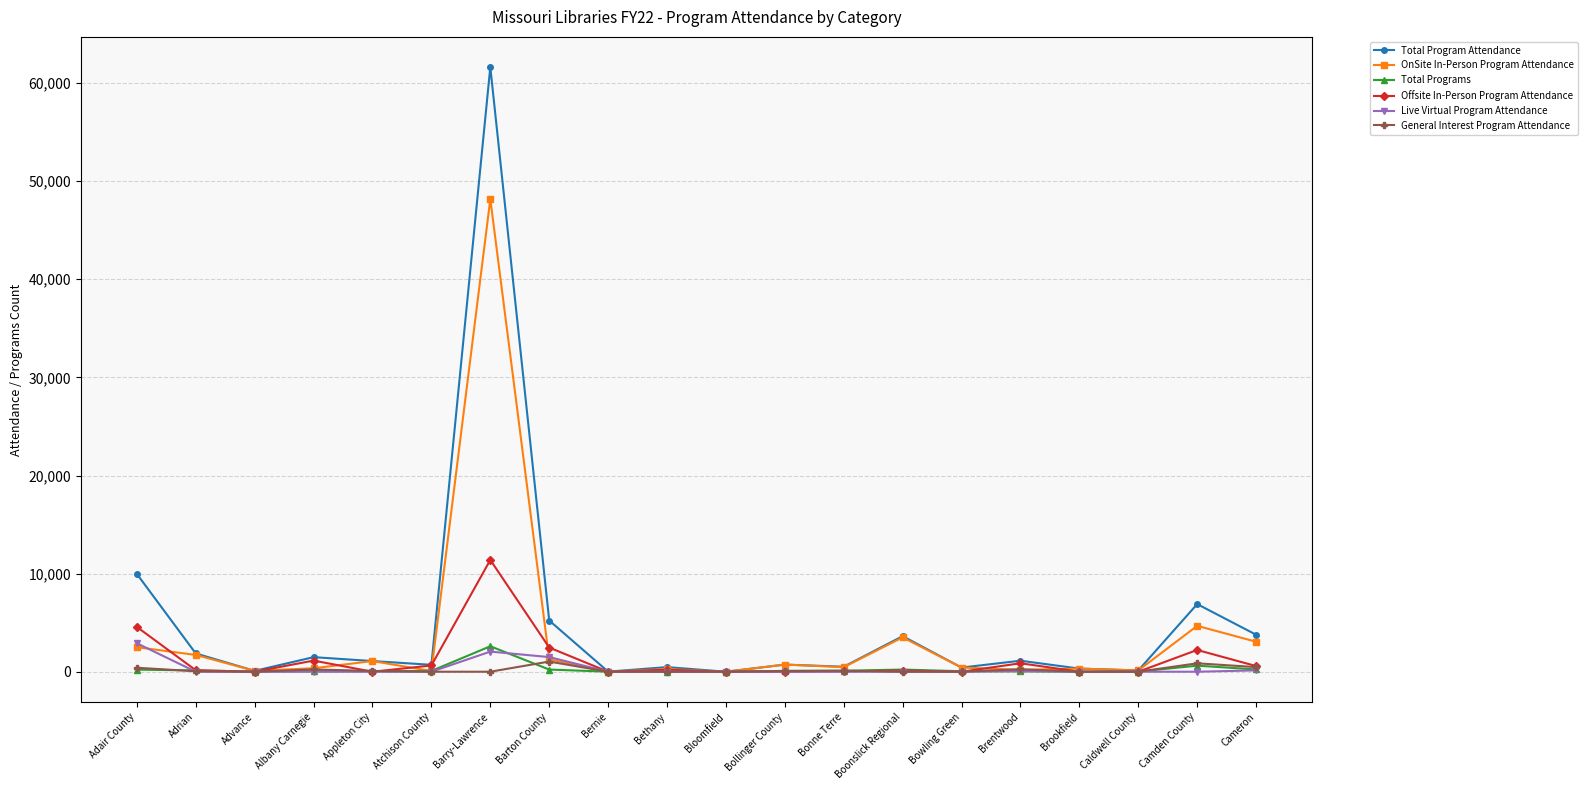

Does the chart have visible grid lines?

Yes